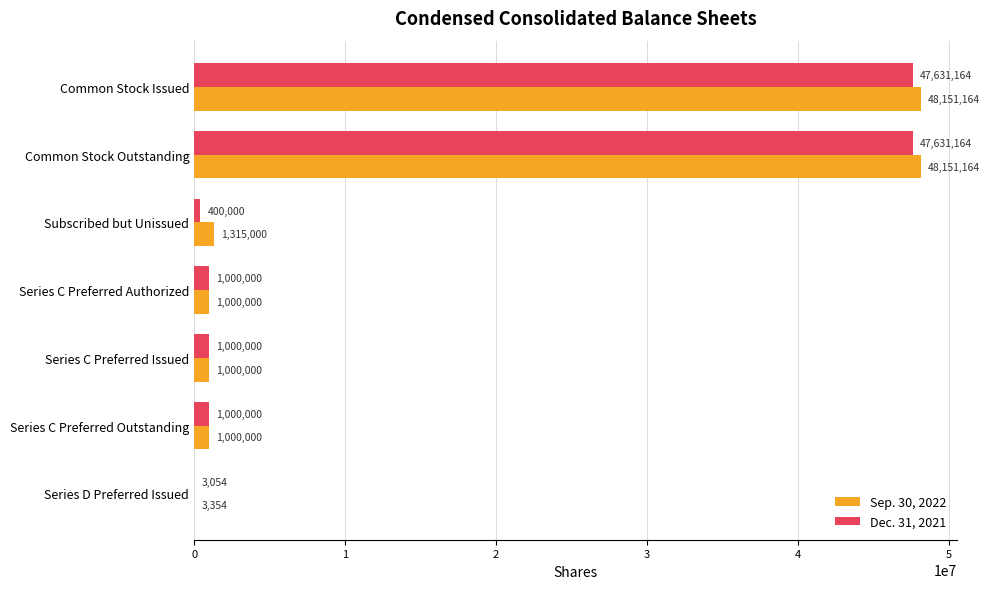

The value of Sep. 30, 2022 at Common Stock Outstanding is 13281105. True or false?

False